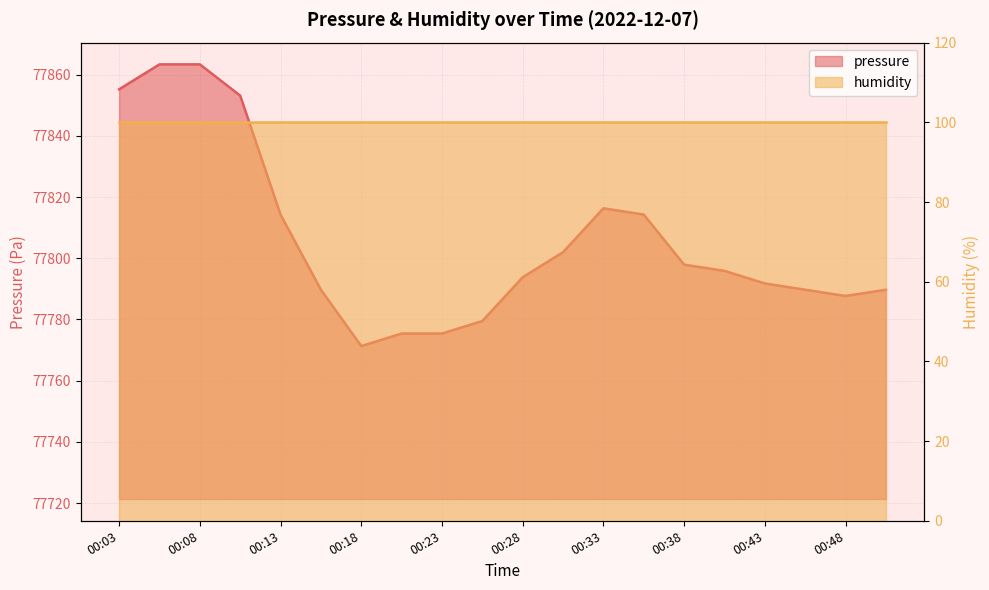

The chart shows a value of 77775.4 at 00:23. True or false?

True